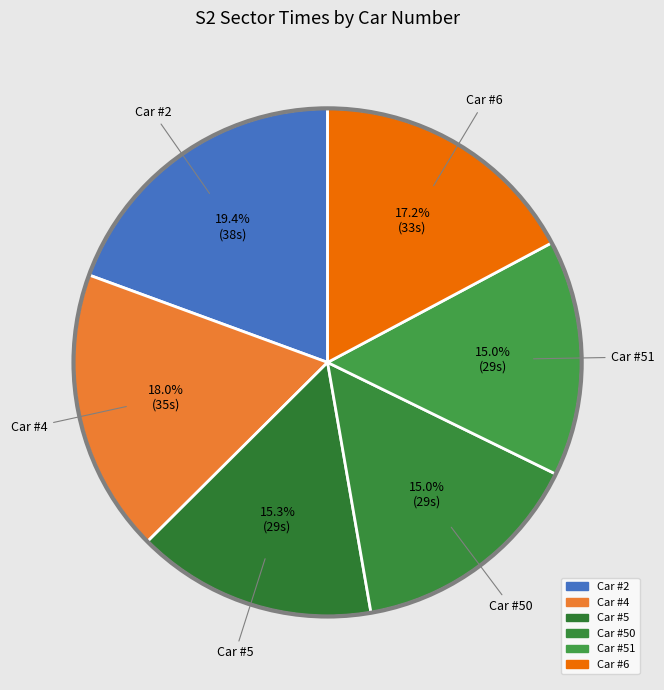

How many segments does this pie chart have?

6